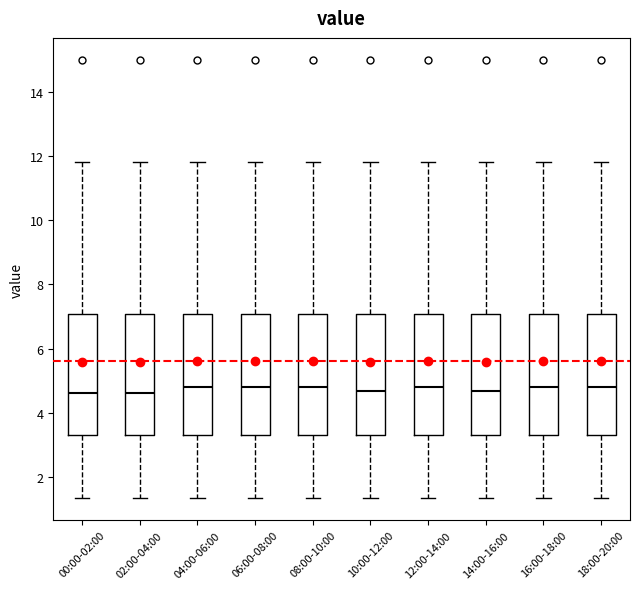

Reading left to right, read every box against the y-axis: the position of its median line, the range the box covers, and the ends of its whiskers. The values are not printed on the chart, so give them approximately, as read against the axis.

00:00-02:00: median 4.6, box 3.4 to 7.0, whiskers 1.4 to 11.8
02:00-04:00: median 4.6, box 3.4 to 7.0, whiskers 1.4 to 11.8
04:00-06:00: median 4.8, box 3.4 to 7.0, whiskers 1.4 to 11.8
06:00-08:00: median 4.8, box 3.4 to 7.0, whiskers 1.4 to 11.8
08:00-10:00: median 4.8, box 3.4 to 7.0, whiskers 1.4 to 11.8
10:00-12:00: median 4.6, box 3.4 to 7.0, whiskers 1.4 to 11.8
12:00-14:00: median 4.8, box 3.4 to 7.0, whiskers 1.4 to 11.8
14:00-16:00: median 4.6, box 3.4 to 7.0, whiskers 1.4 to 11.8
16:00-18:00: median 4.8, box 3.4 to 7.0, whiskers 1.4 to 11.8
18:00-20:00: median 4.8, box 3.4 to 7.0, whiskers 1.4 to 11.8